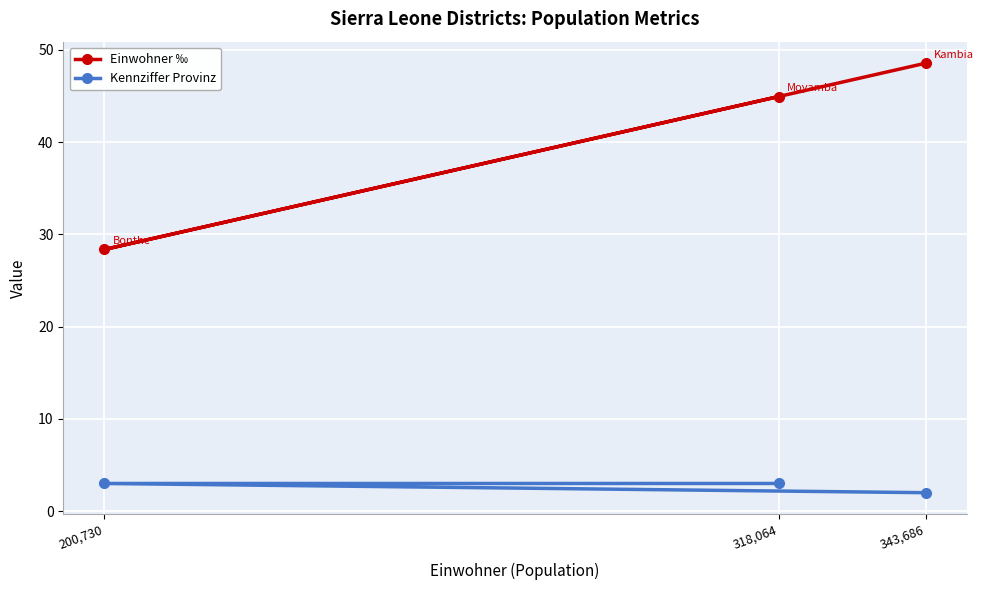

Which has a higher value, 200,730 or 318,064?

318,064